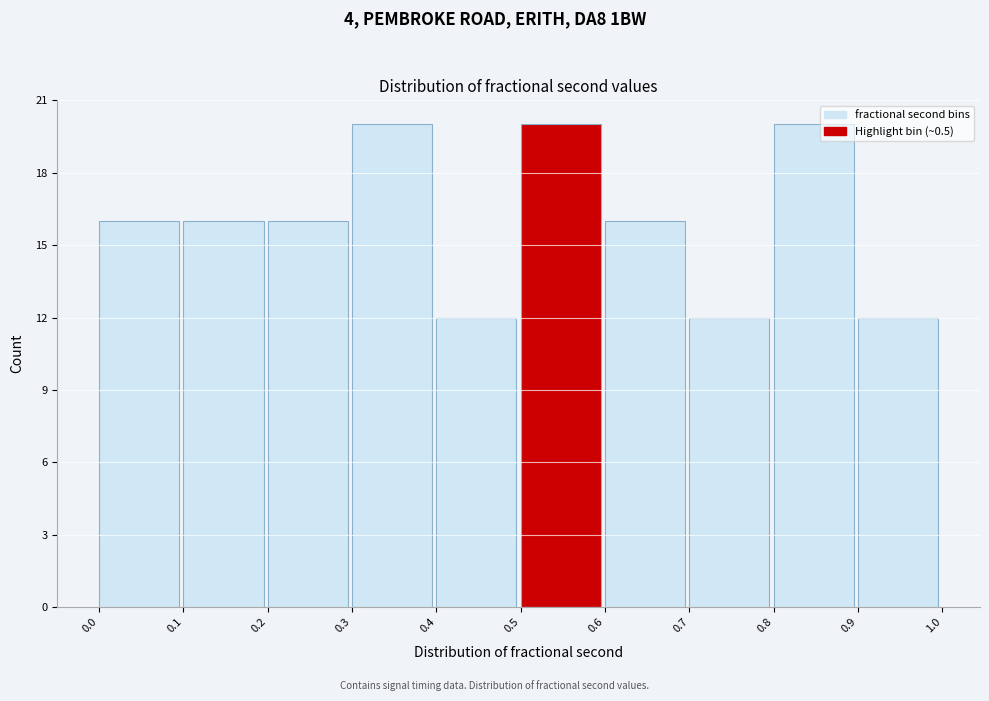

How tall is the bar that spans 0.0 to 0.1 on the x-axis? The values are not printed on the chart, so give them approximately, as read against the axis.

16